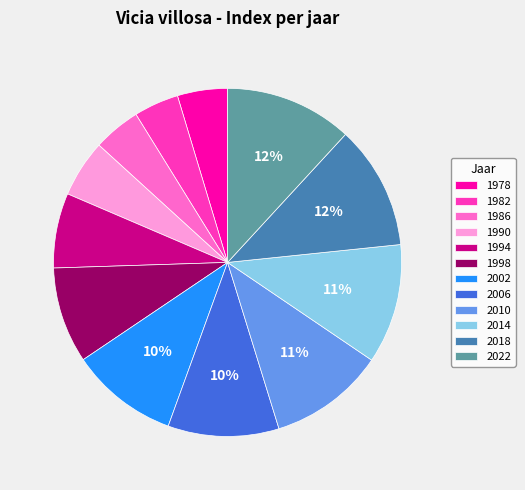

Between 1982 and 2006, which is larger?

2006